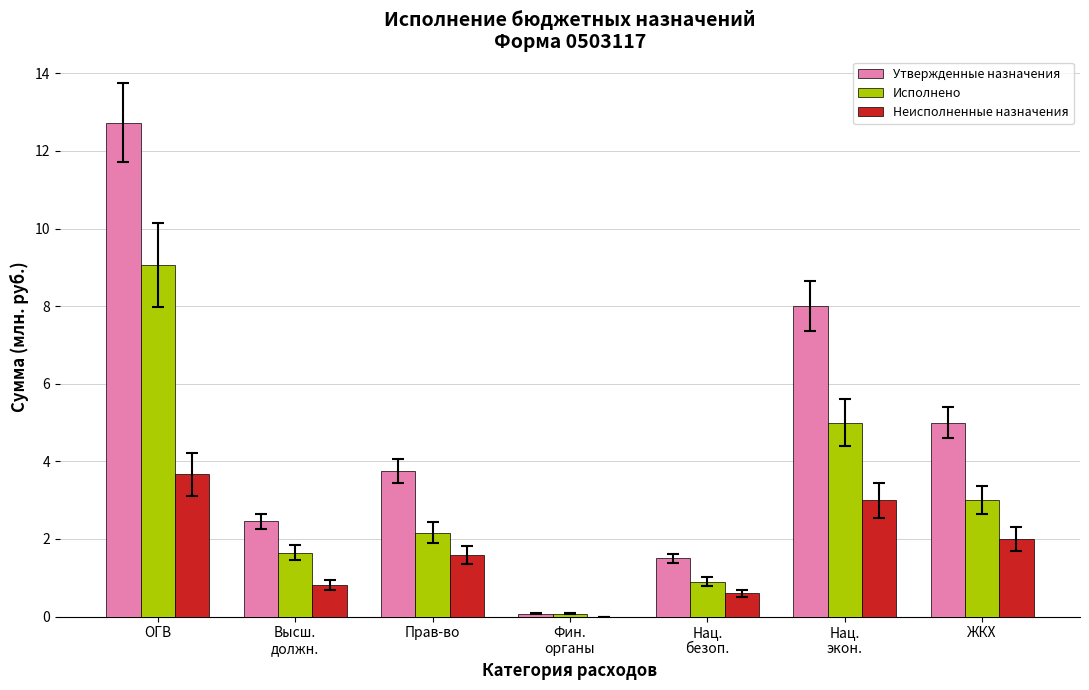

What is the greatest value displayed?

12.7